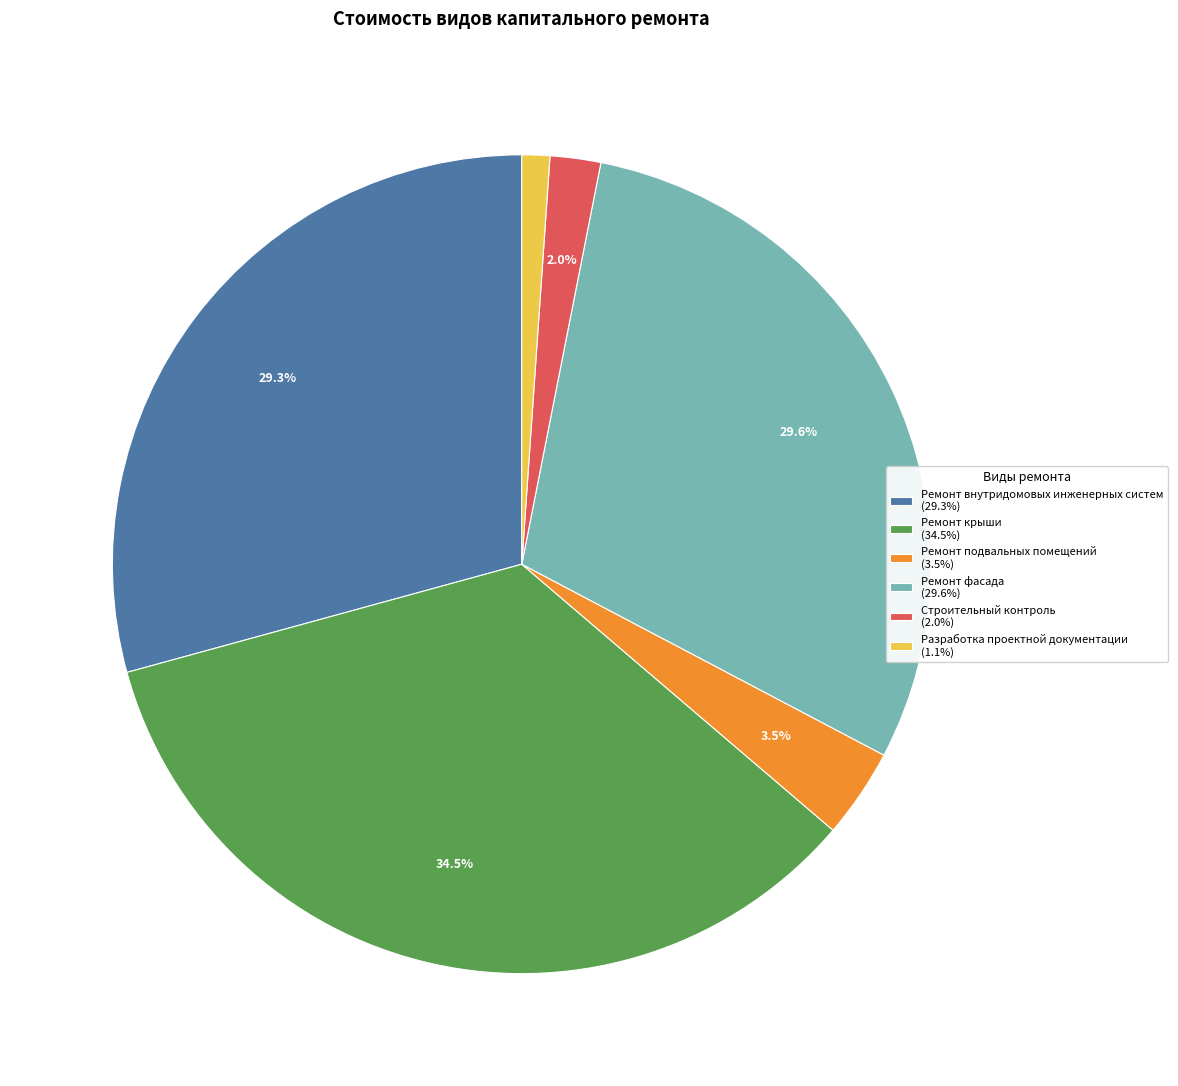

Which category has the biggest portion of the pie?

Ремонт крыши